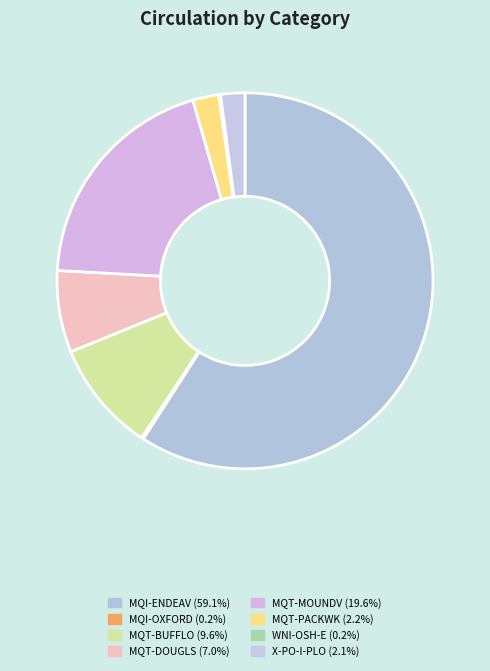

Is there any slice that represents more than half of the pie?

Yes